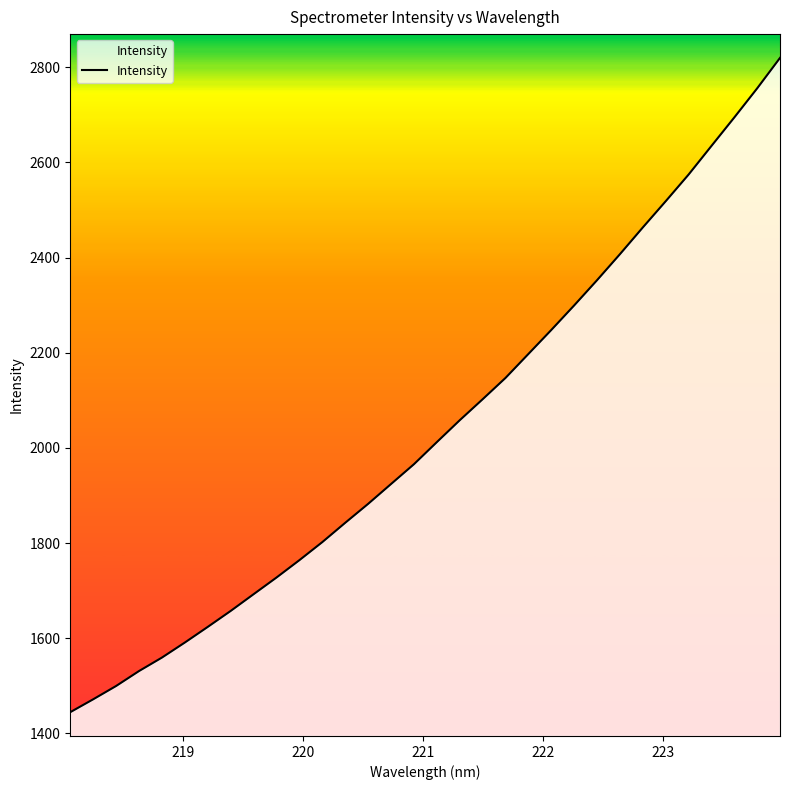

What is the greatest value displayed?

2819.7